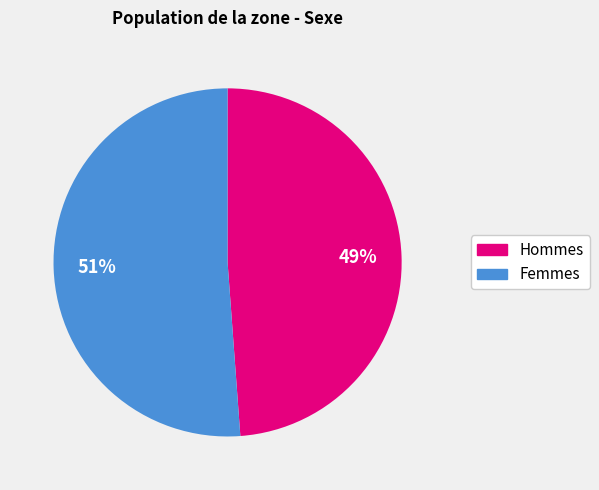

Do Femmes and Hommes together represent more than half of the pie?

Yes